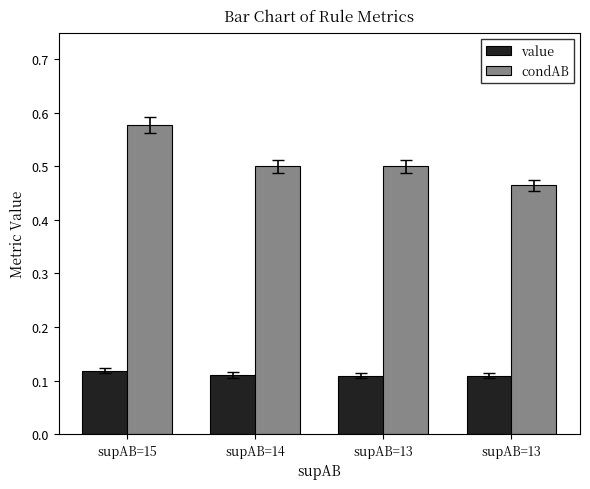

What is the average value of the value series?

0.1